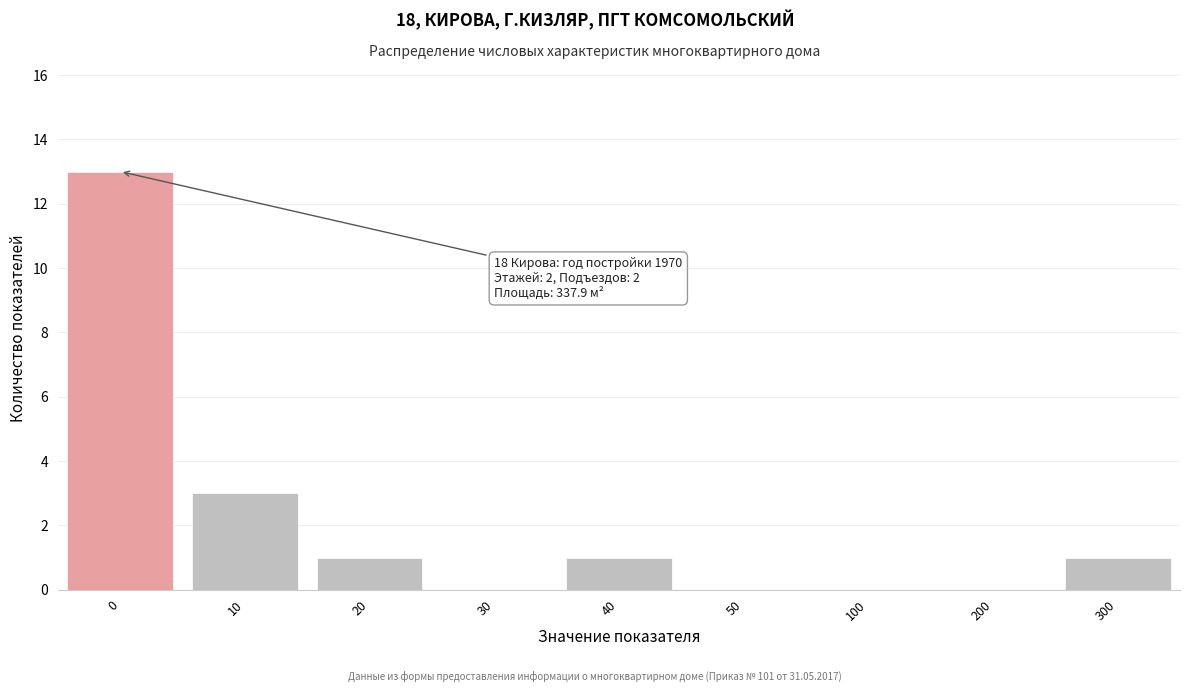

Reading left to right, transcribe all the data shown in this chart.

0=13	10=3	20=1	30=0	40=1	50=0	100=0	200=0	300=1